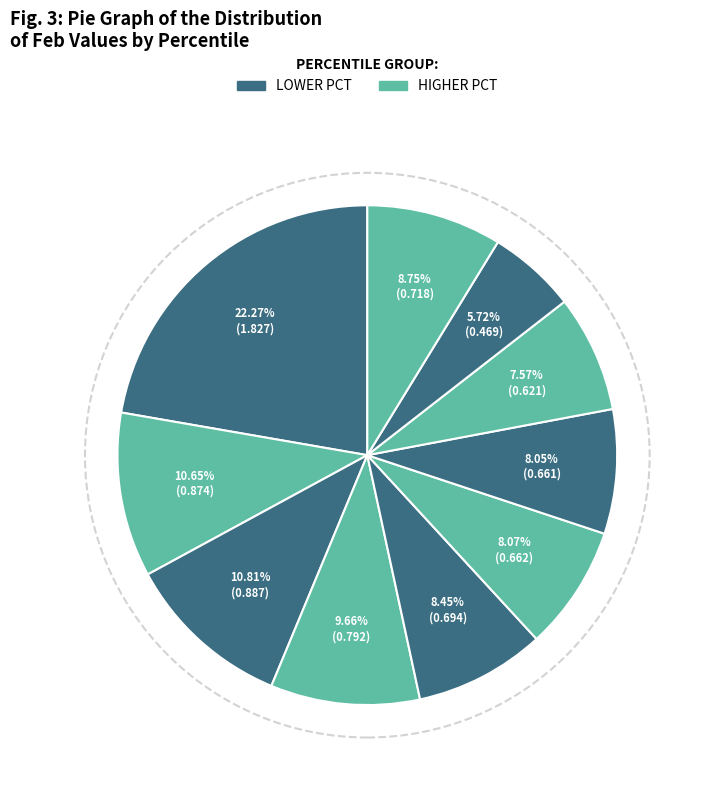

How many segments does this pie chart have?

10